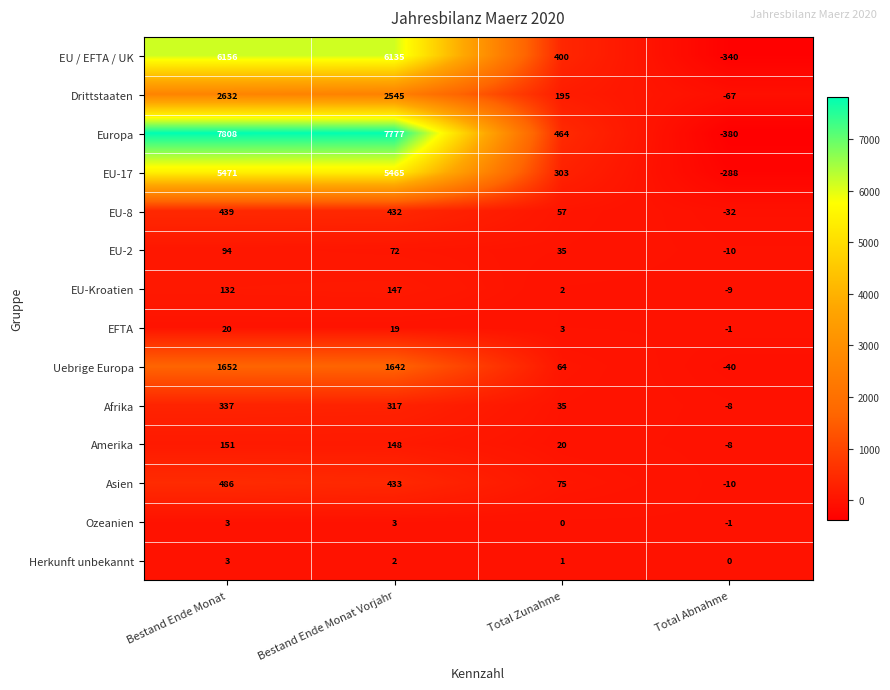

What is the total value across all series at Total Abnahme?

-1194